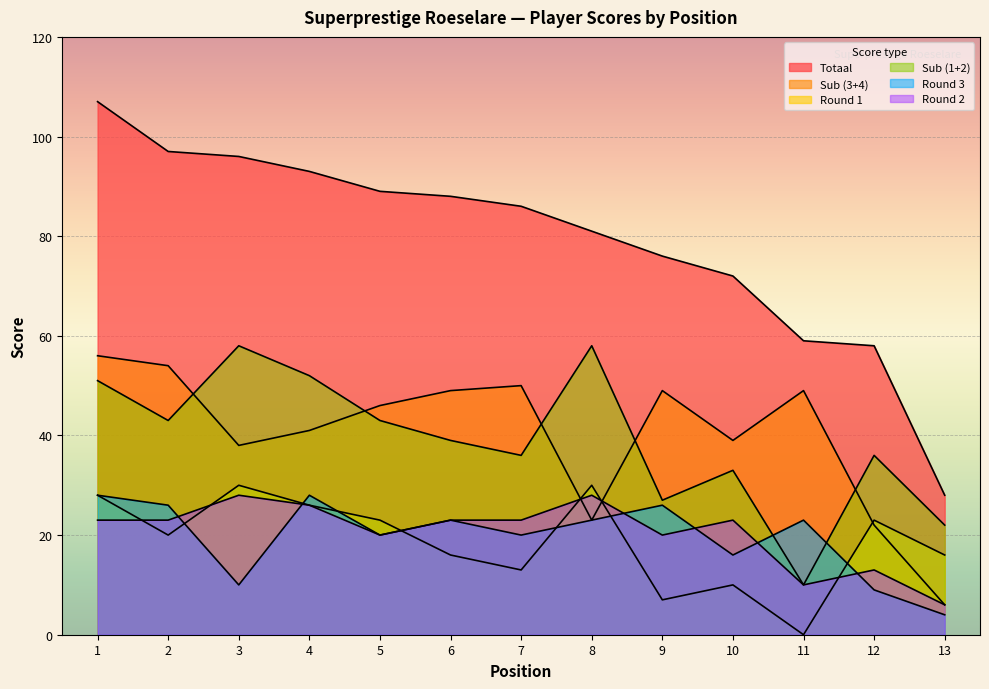

Which series has the widest spread of values?

Totaal